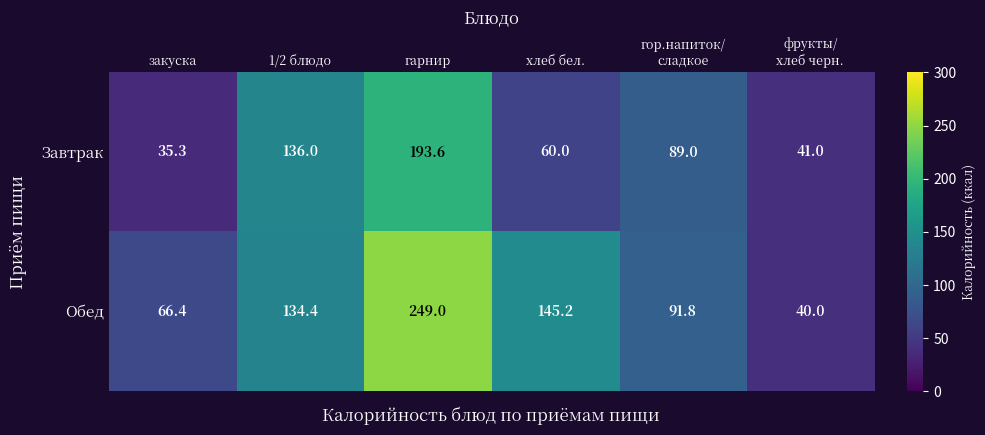

Which category has the highest value across all series?

гарнир